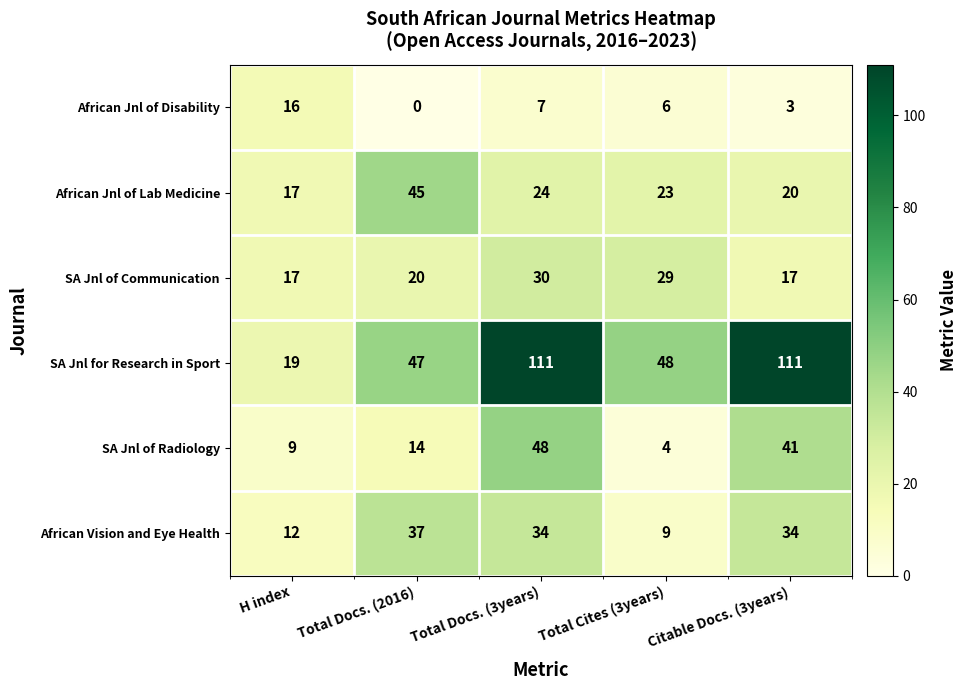

Between Total Docs. (3years) and Total Cites (3years), which series saw the biggest shift?

SA Jnl for Research in Sport